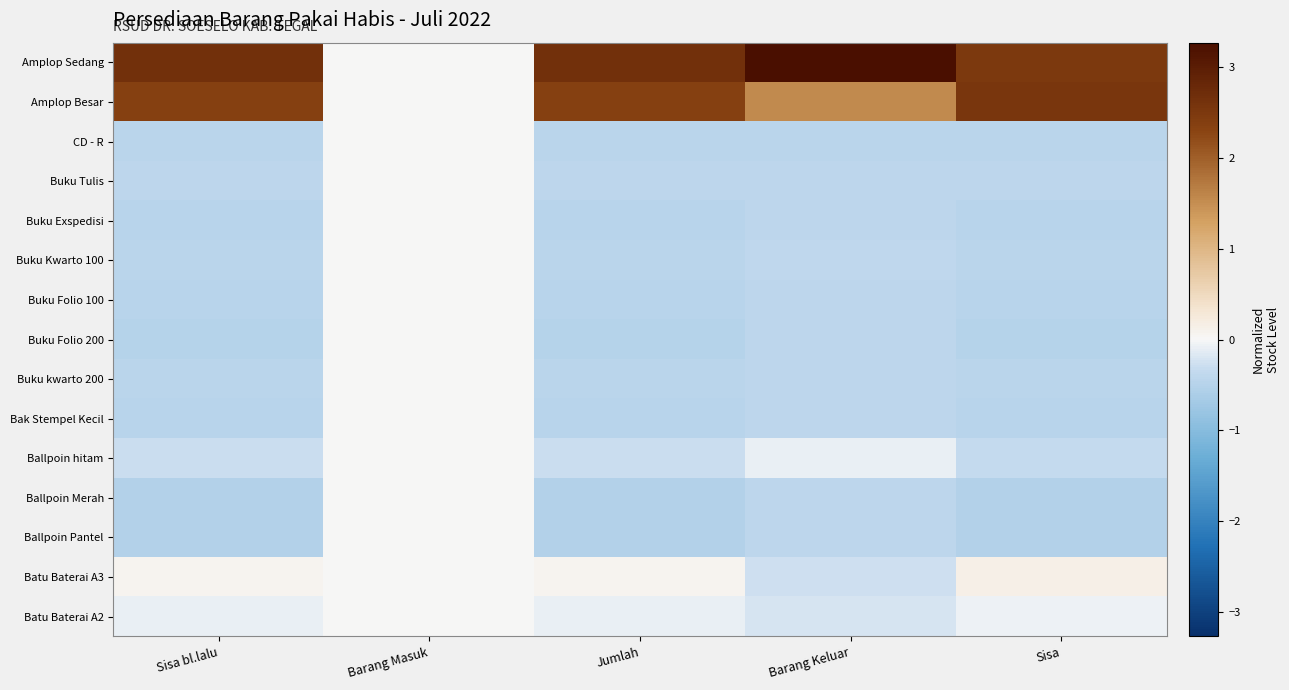

Which series changed the most between Sisa bl.lalu and Jumlah?

Amplop Sedang